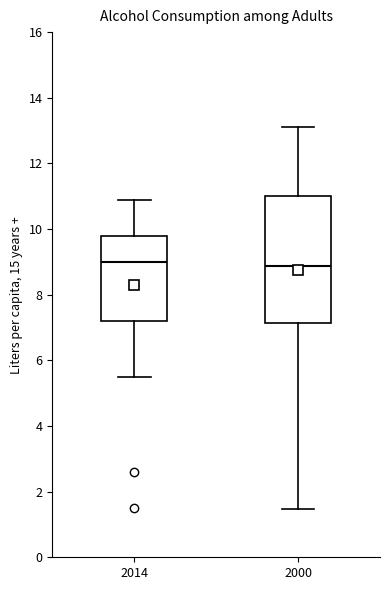

Where does the median line of the box at x = 2014 sit on the y-axis? The values are not printed on the chart, so give them approximately, as read against the axis.

9.0